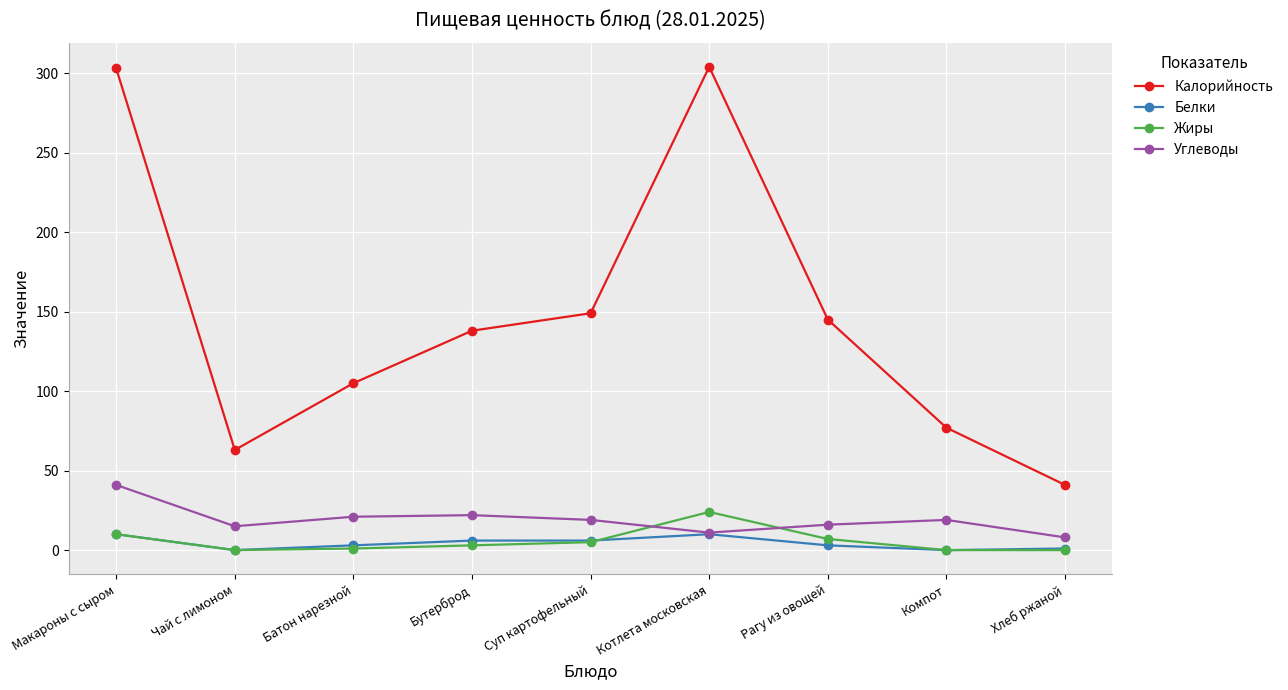

Where is the first local minimum for Калорийность?

Чай с лимоном